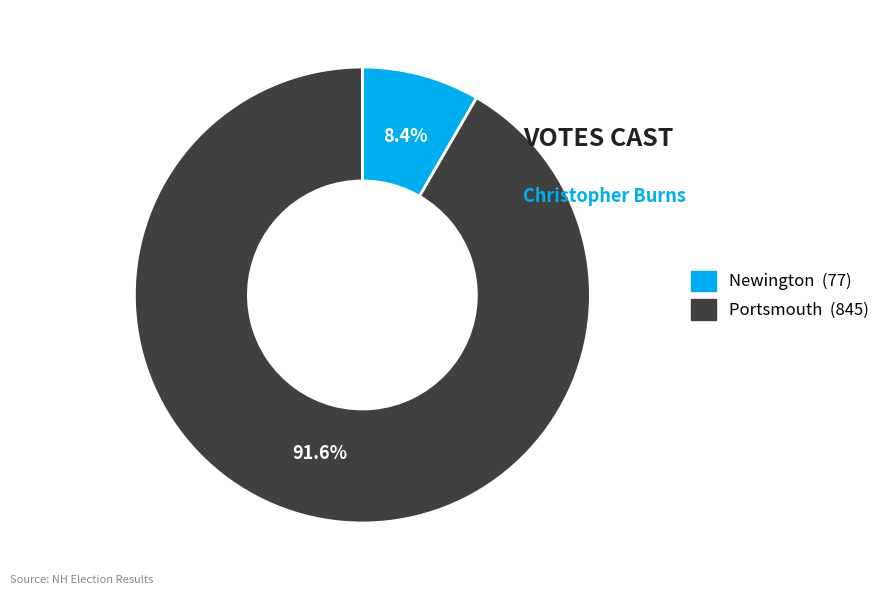

Is Newington the majority of the pie?

No